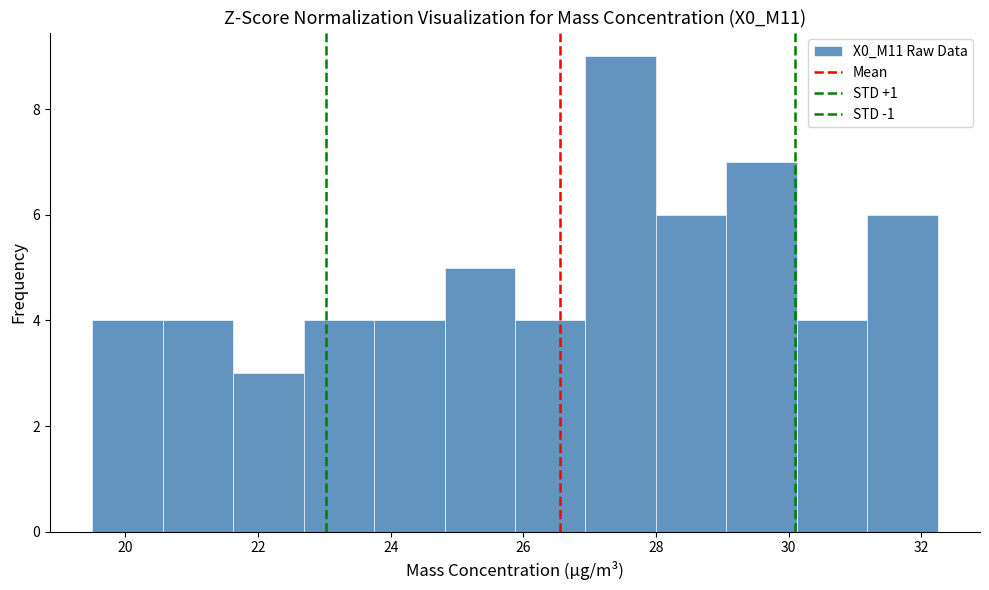

How tall is the bar that spans 20.6 to 21.6 on the x-axis? Neither the bar edges nor the heights are printed on the chart, so give them approximately, as read against the axes.

4